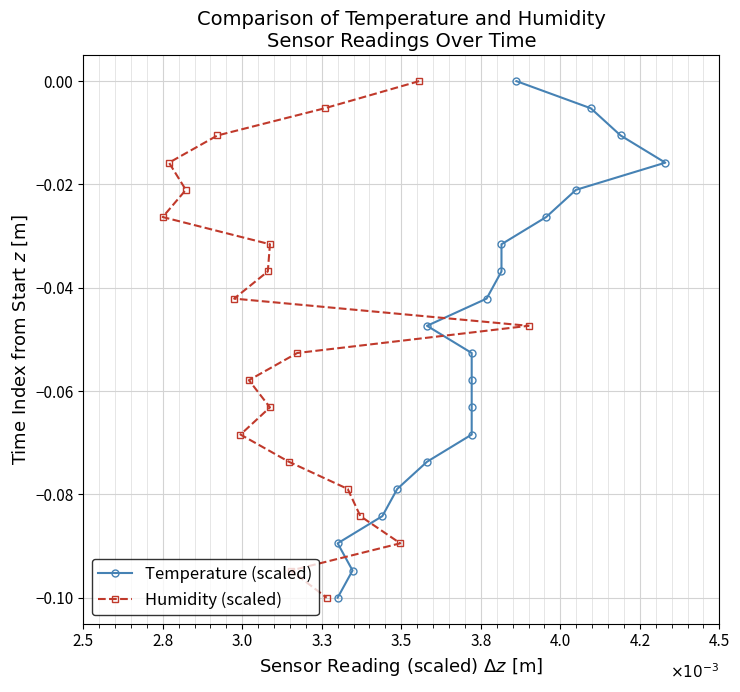

What are all the series names shown in the legend?

Temperature (scaled), Humidity (scaled)